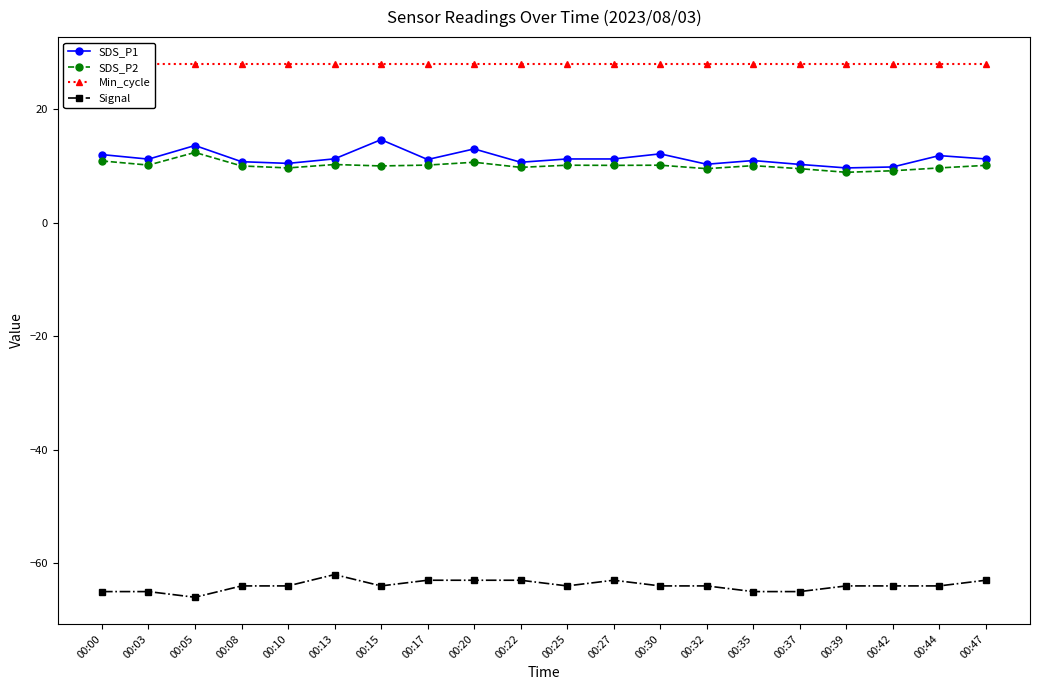

What is the spread (max minus min) of values at 00:03?

93.0